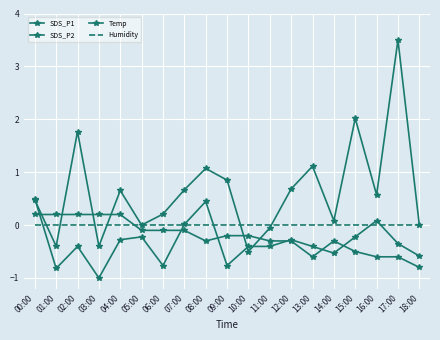

Reading right to left, extract all data points from this chart.

SDS_P1: 0.0	3.5	0.6	2.0	0.1	1.1	0.7	-0.1	-0.5	0.9	1.1	0.7	0.2	0.0	0.7	-0.4	1.8	-0.4	0.5
SDS_P2: -0.6	-0.3	0.1	-0.2	-0.5	-0.4	-0.3	-0.4	-0.4	-0.8	0.4	0.0	-0.8	-0.2	-0.3	-1.0	-0.4	-0.8	0.5
Temp: -0.8	-0.6	-0.6	-0.5	-0.3	-0.6	-0.3	-0.3	-0.2	-0.2	-0.3	-0.1	-0.1	-0.1	0.2	0.2	0.2	0.2	0.2
Humidity: 0.0	0.0	0.0	0.0	0.0	0.0	0.0	0.0	0.0	0.0	0.0	0.0	0.0	0.0	0.0	0.0	0.0	0.0	0.0